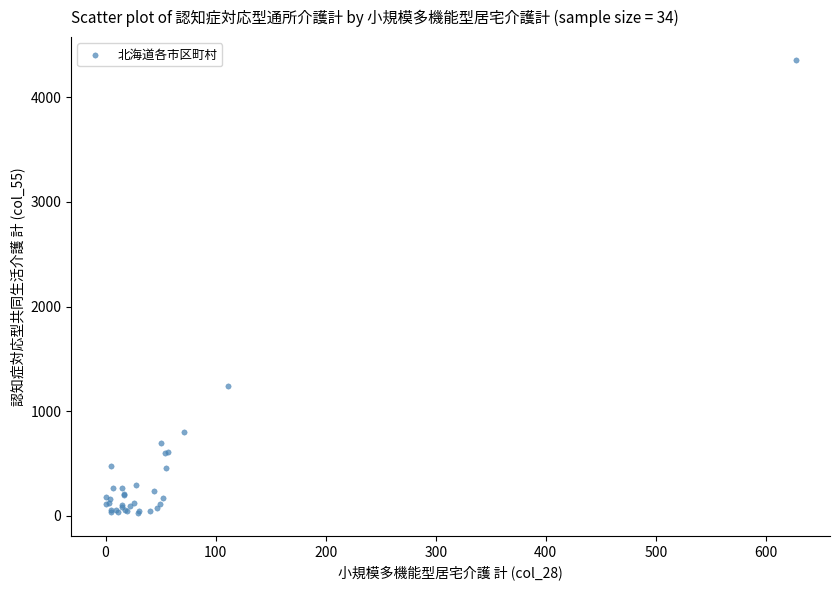

What Y value in the scatter plot is closest to 2192?

1239